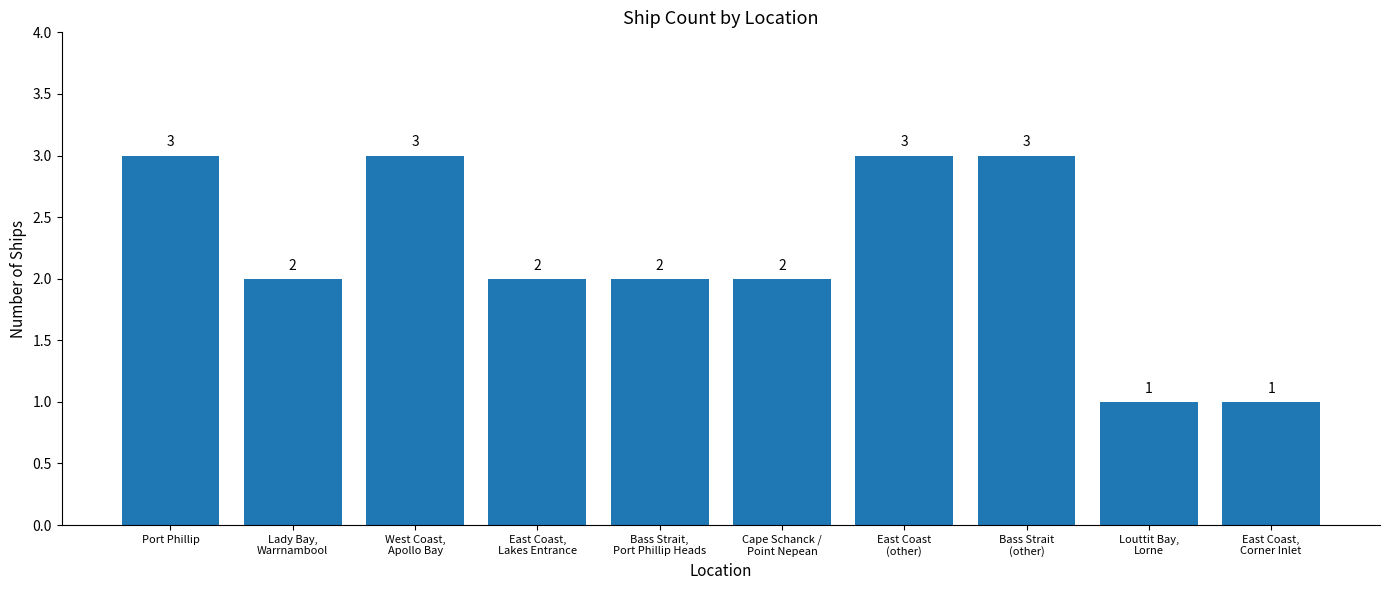

What is the greatest value displayed?

3